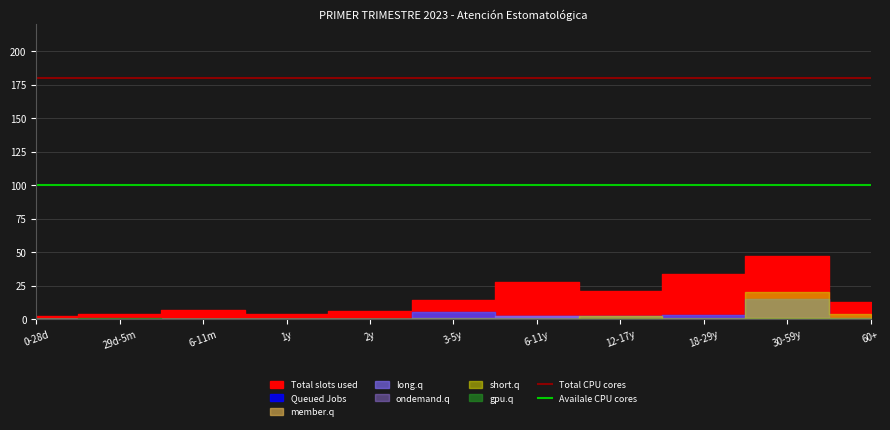

The value of Availale CPU cores at 0-28d is 100. True or false?

True